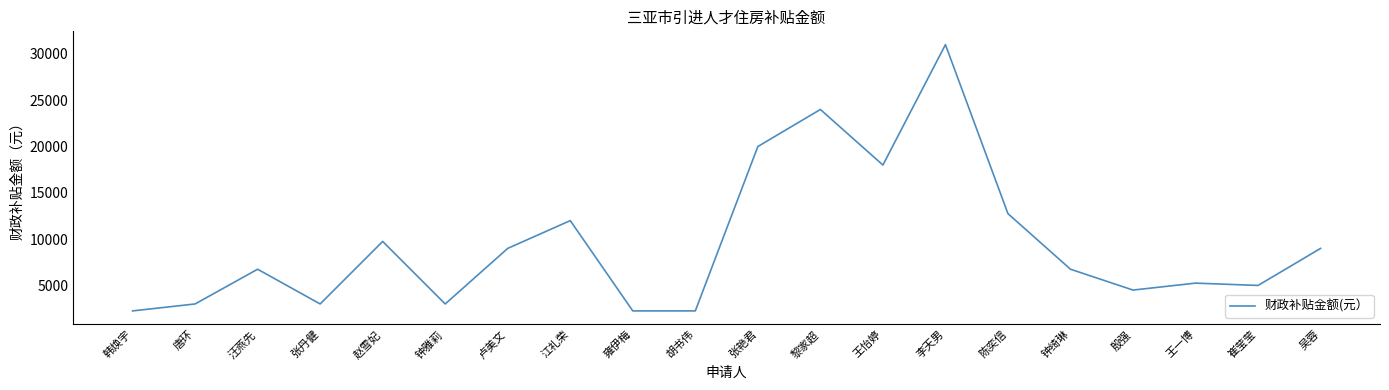

What is the minimum value shown in the chart?

2250